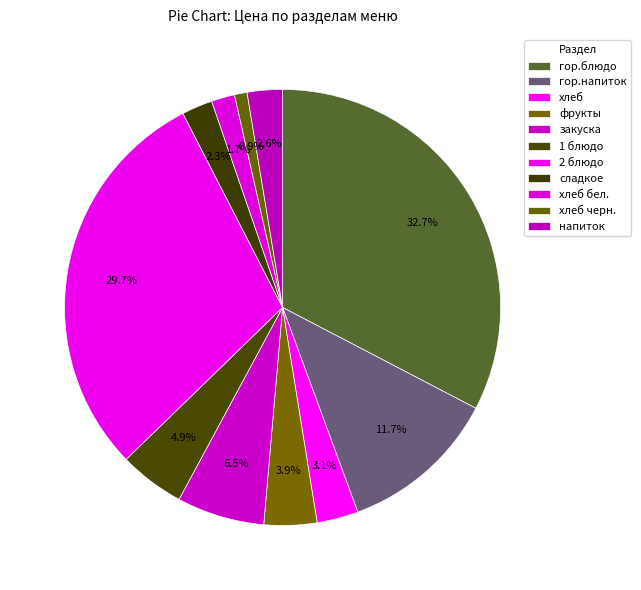

Count the number of slices in the pie.

11